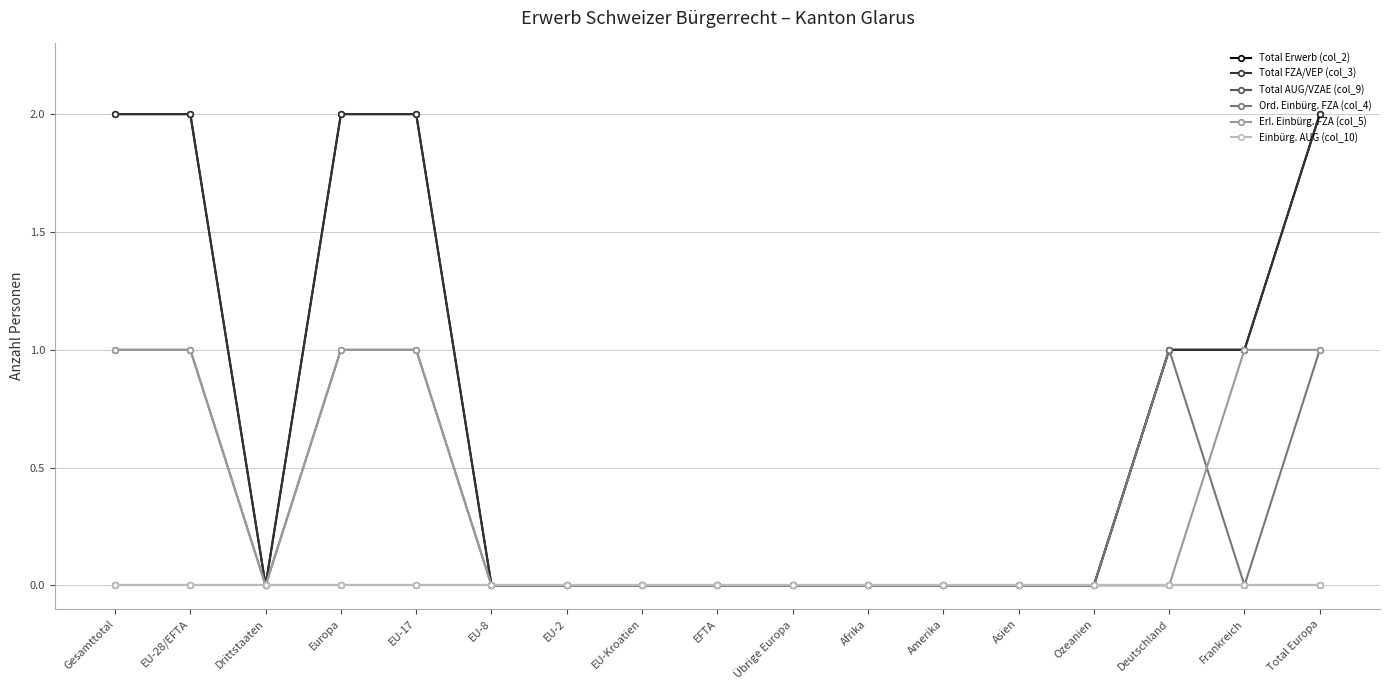

What is the highest value of the Total FZA/VEP (col_3) series?

2